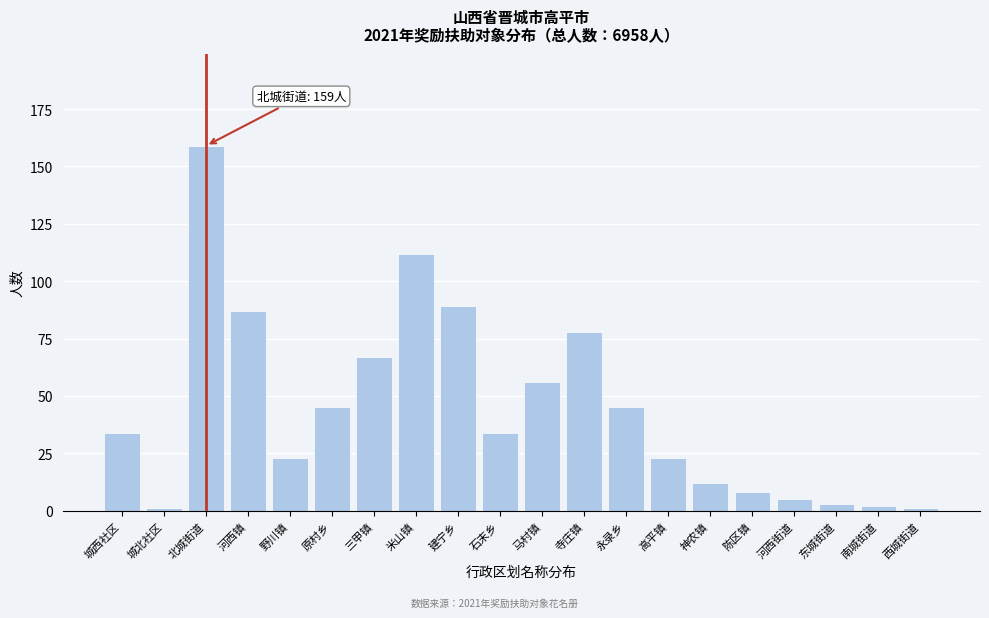

Reading left to right, extract all data points from this chart.

城西社区=34	城北社区=1	北城街道=159	河西镇=87	野川镇=23	原村乡=45	三甲镇=67	米山镇=112	建宁乡=89	石末乡=34	马村镇=56	寺庄镇=78	永录乡=45	高平镇=23	神农镇=12	陈区镇=8	河西街道=5	东城街道=3	南城街道=2	西城街道=1